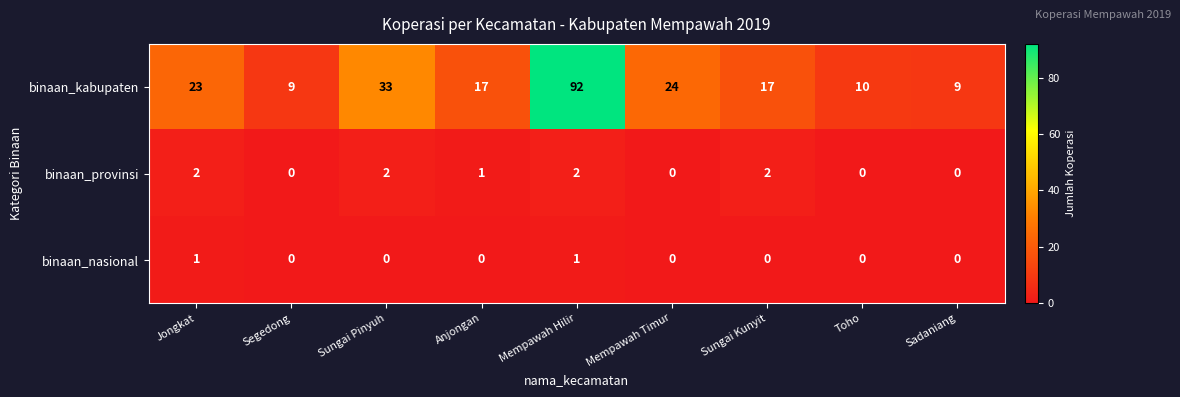

Count the binaan_provinsi values in the range 0 to 2.

9